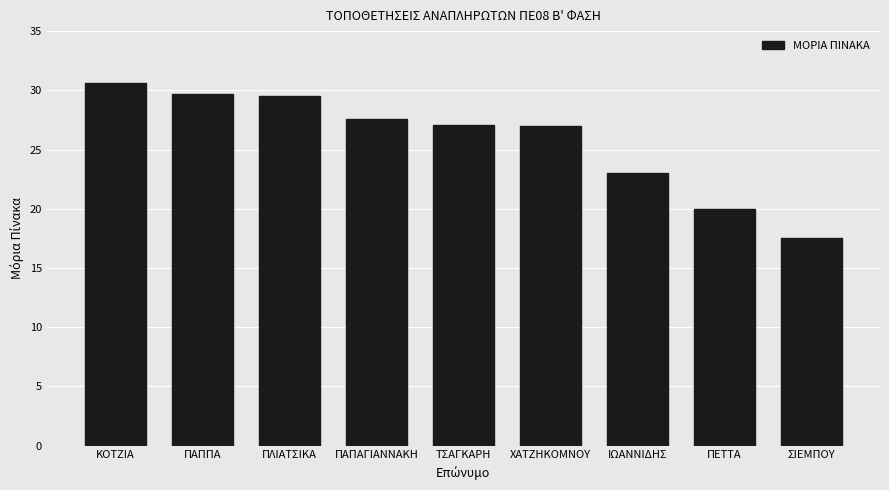

What is the minimum value shown in the chart?

17.5